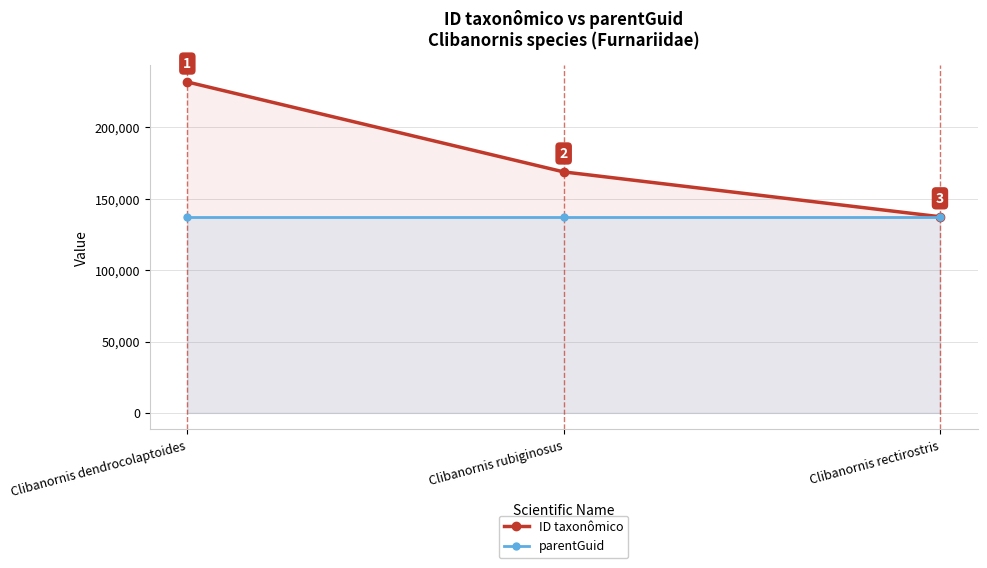

Which category has the lowest value across all series?

Clibanornis dendrocolaptoides